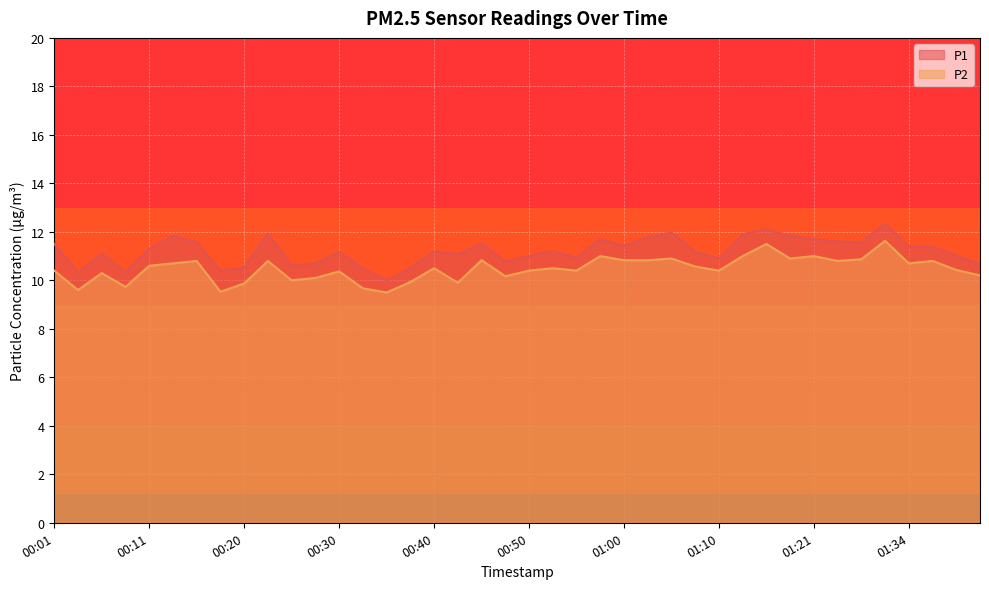

How many values in the P2 series exceed 10?

31